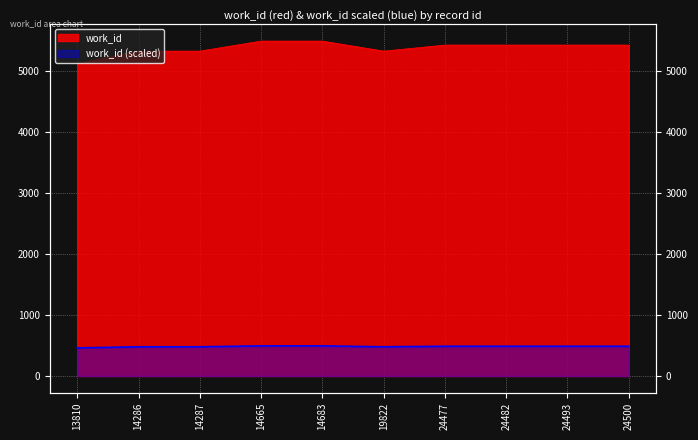

At which category does the chart reach its peak across all series?

14665